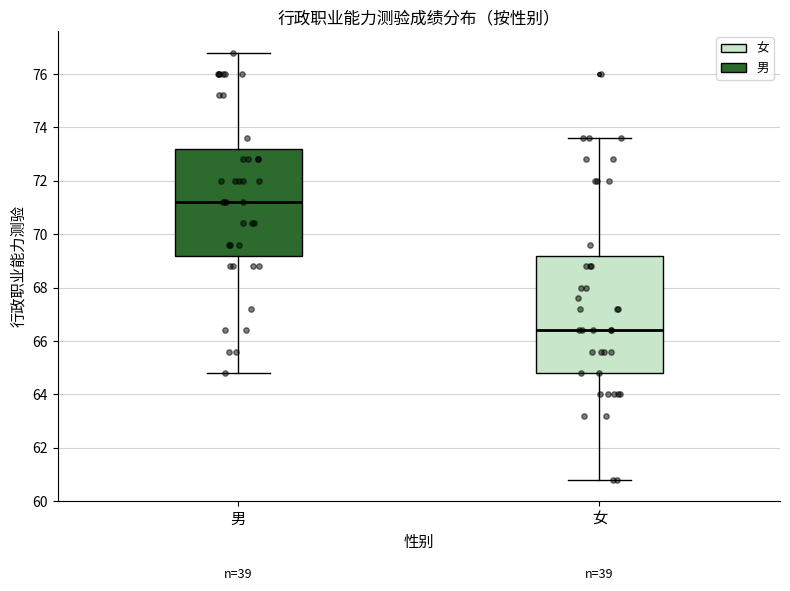

Which box has the highest median line?

男